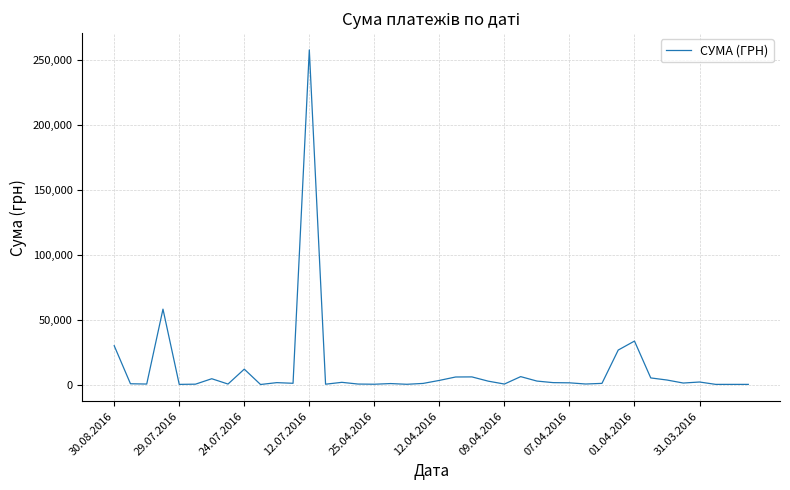

At which category does the chart reach its peak across all series?

12.07.2016